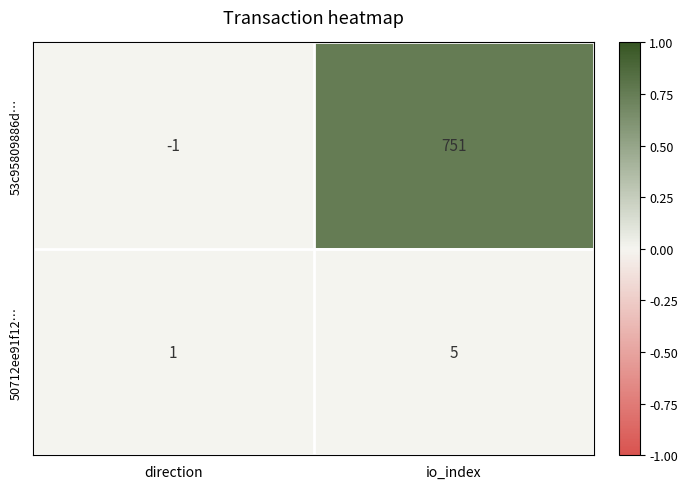

What is the difference between the highest and lowest values at direction?

2